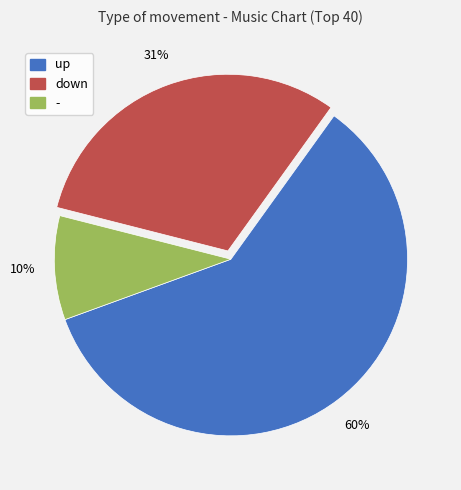

To the nearest percent, what is the difference between the largest and smallest slice percentages?

50%